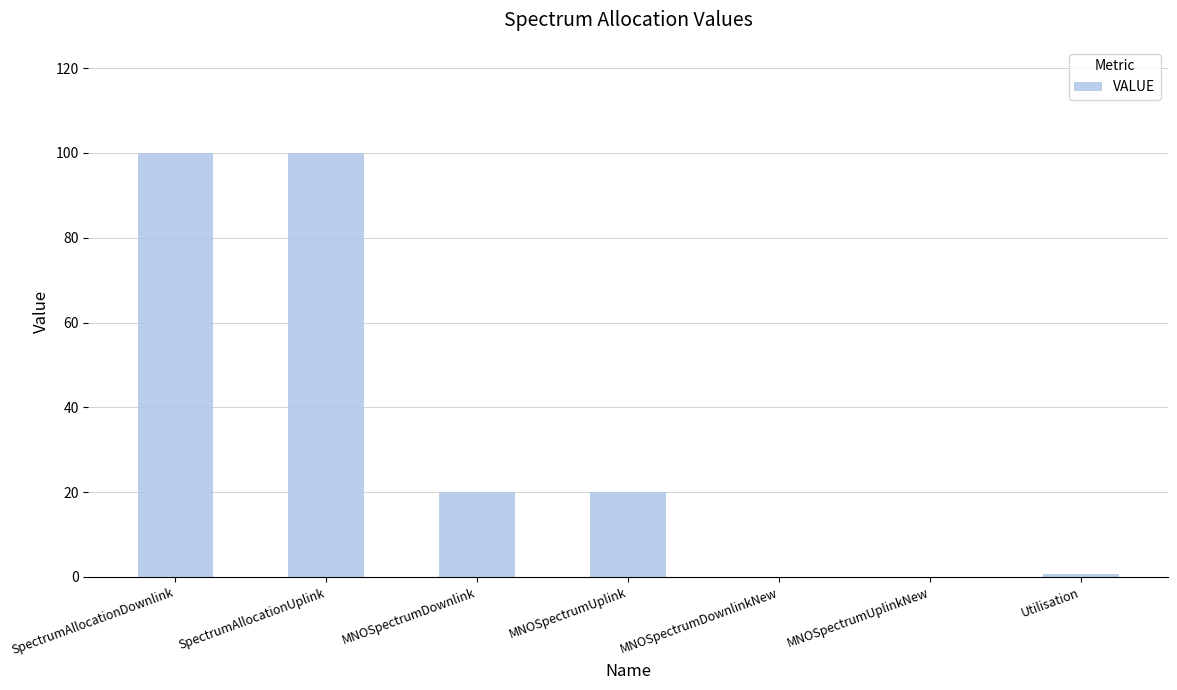

Reading left to right, what are all the values shown in this chart?

100.0	100.0	20.0	20.0	0.0	0.0	0.8